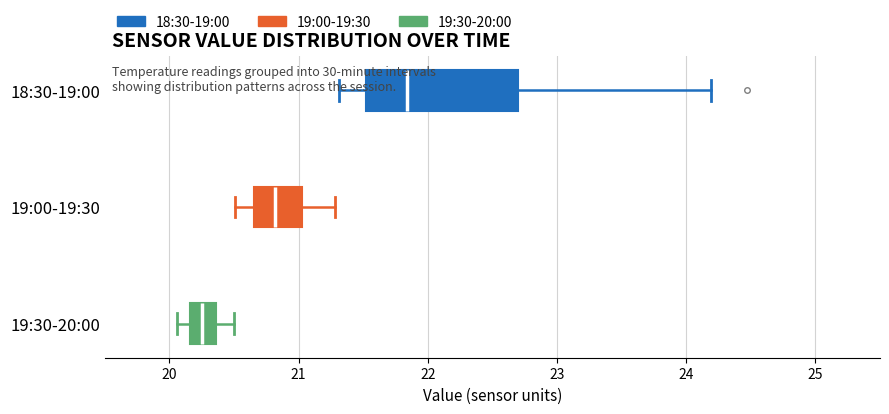

Reading bottom to top, read every box against the x-axis: the position of its median line, the range the box covers, and the ends of its whiskers. The values are not printed on the chart, so give them approximately, as read against the axis.

19:30-20:00: median 20.3, box 20.2 to 20.4, whiskers 20.1 to 20.5
19:00-19:30: median 20.8, box 20.7 to 21.0, whiskers 20.5 to 21.3
18:30-19:00: median 21.8, box 21.5 to 22.7, whiskers 21.3 to 24.2